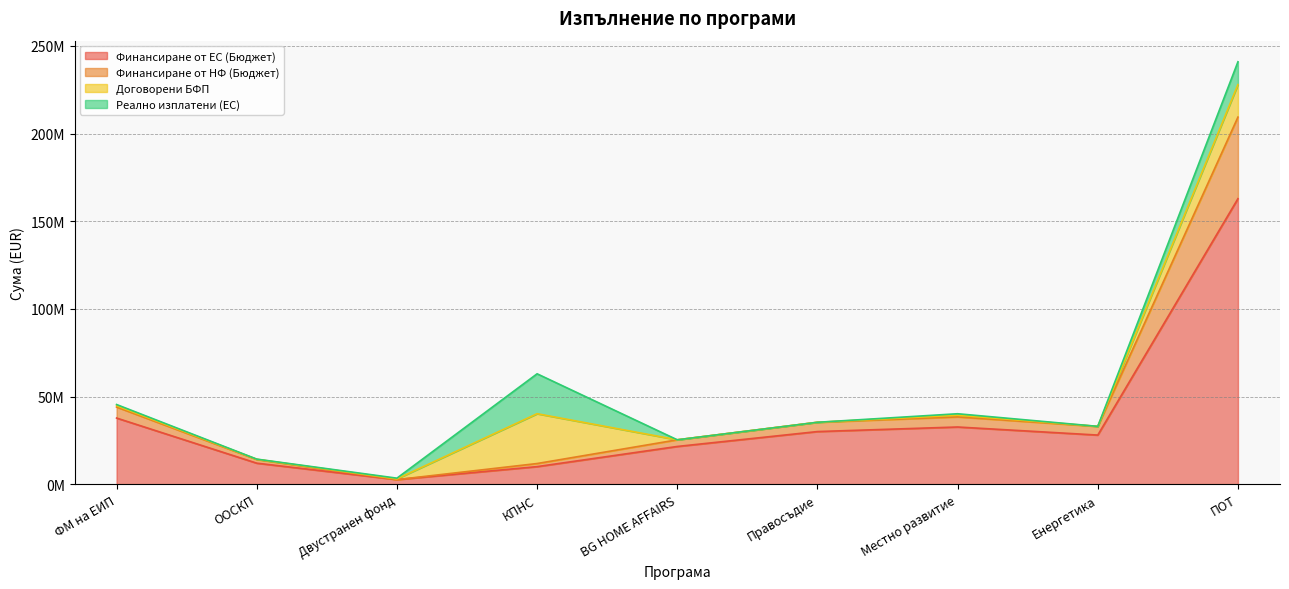

How many data points does each series have?

9